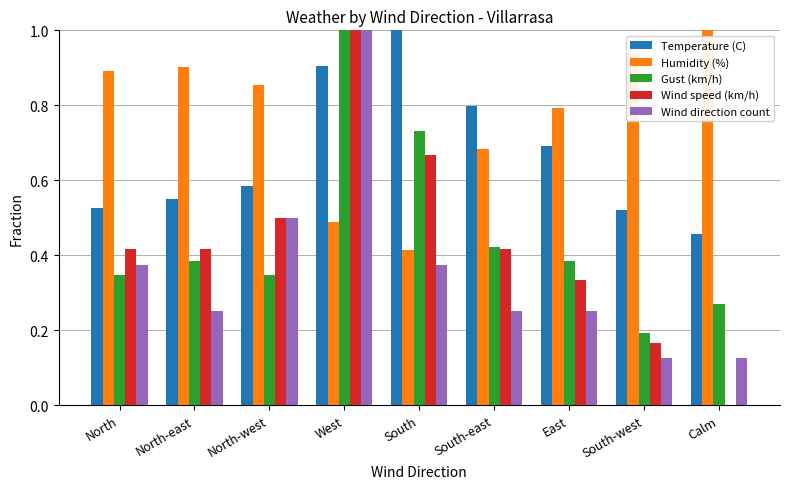

At which category is the sum across all series the highest?

West